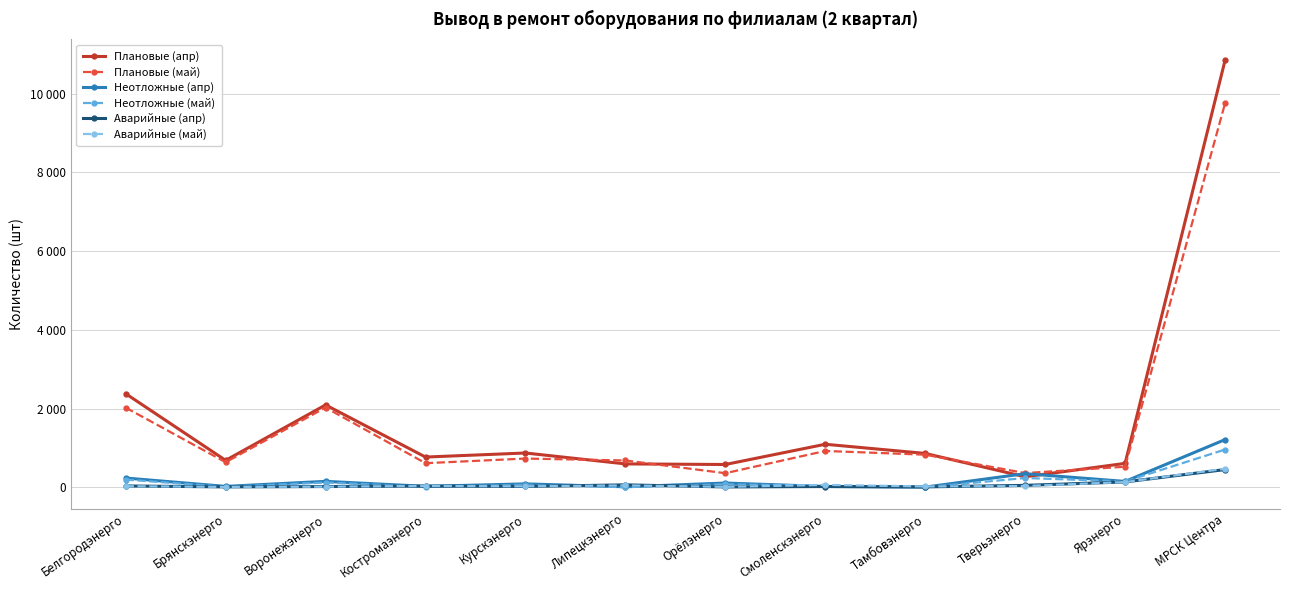

Is the value of Неотложные (май) at Смоленскэнерго greater than the value of Аварийные (май) at Ярэнерго?

No